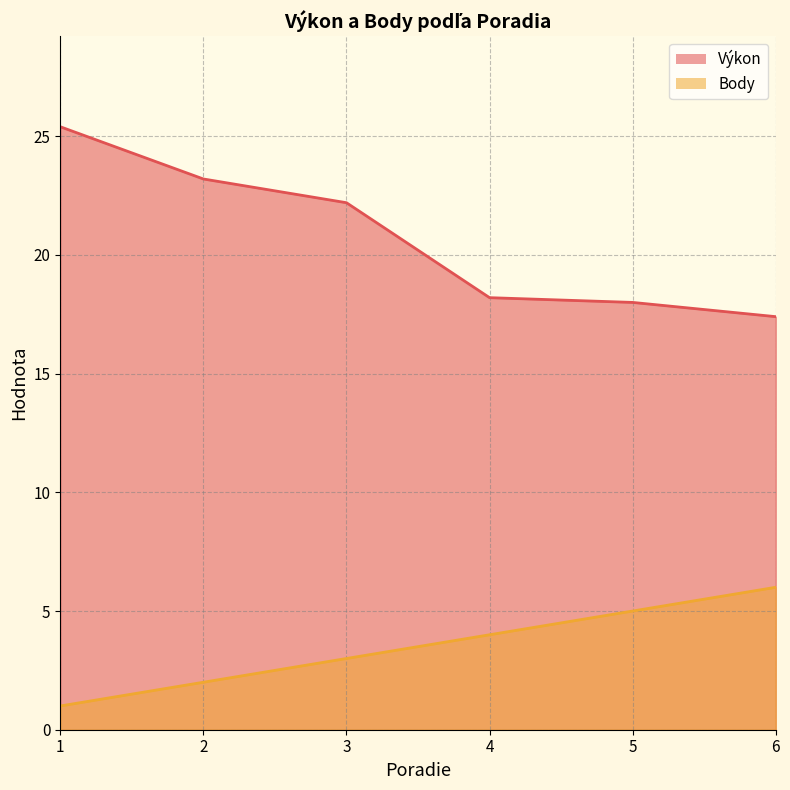

What is the average value of the Výkon series?

20.7